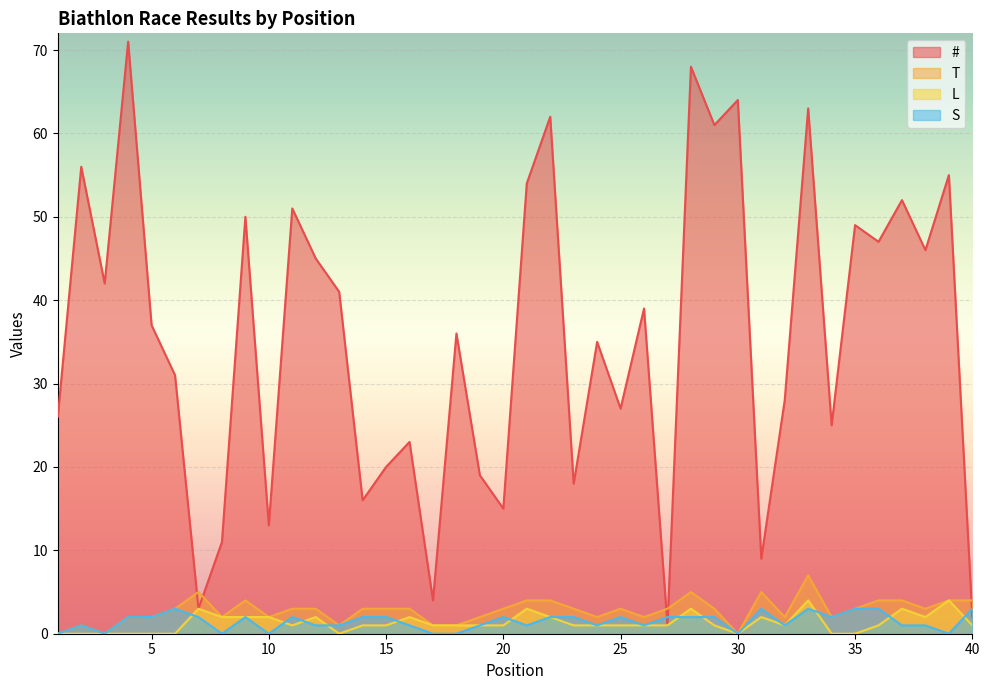

Where is T nearest to the value 3?

6